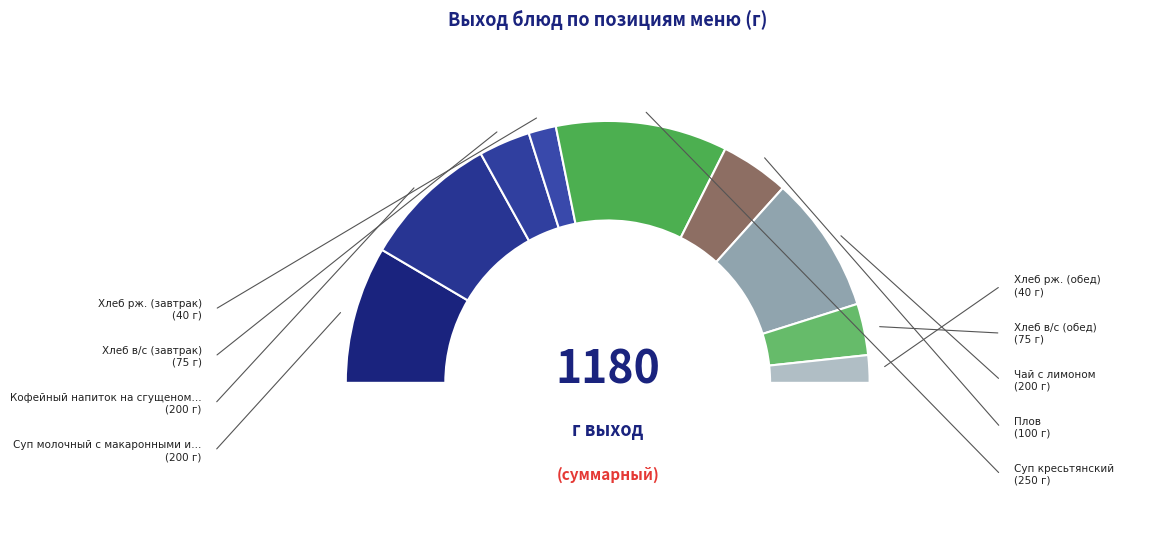

To the nearest percent, what is the difference between the largest and smallest slice percentages?

18%